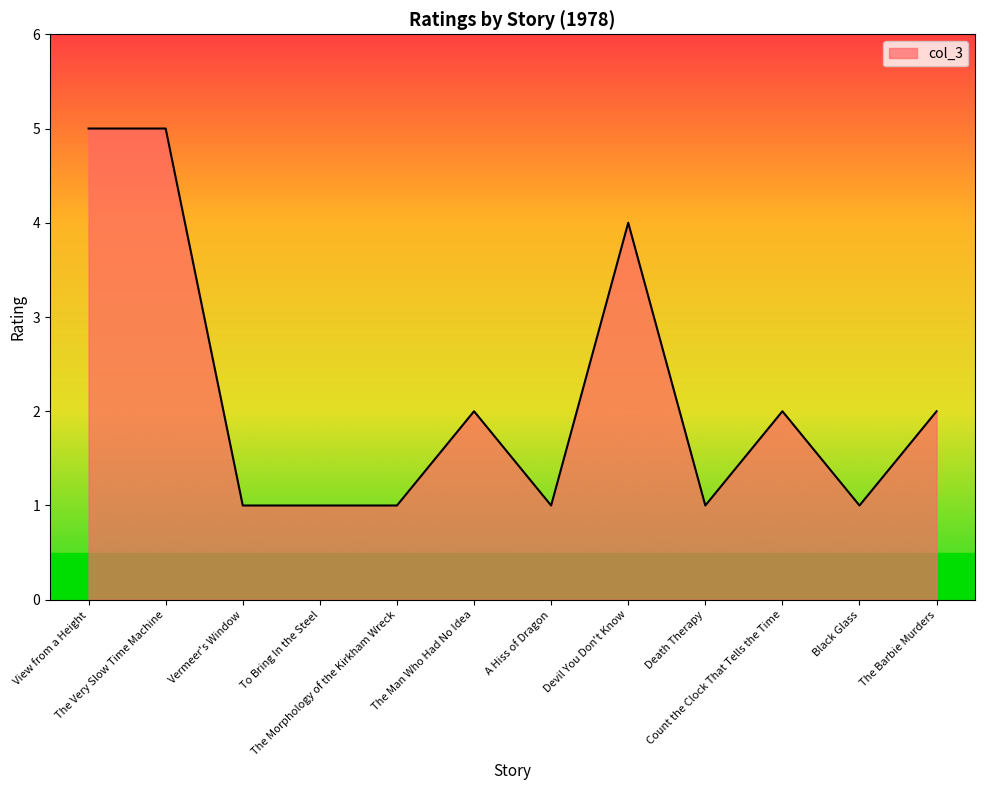

What is the difference between the maximum and minimum values?

4